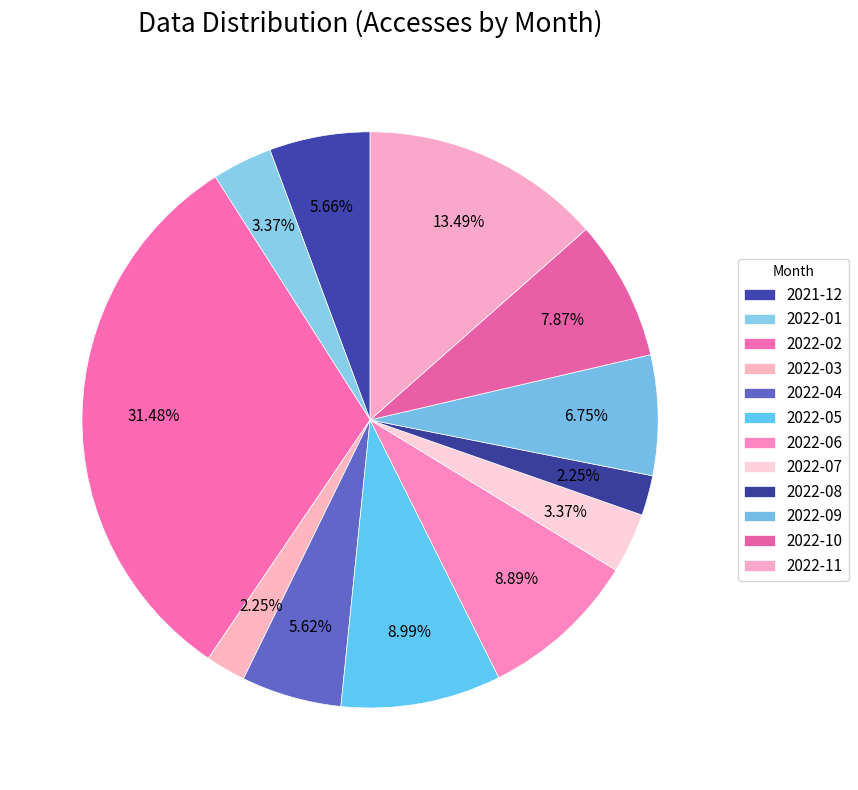

How many segments does this pie chart have?

12